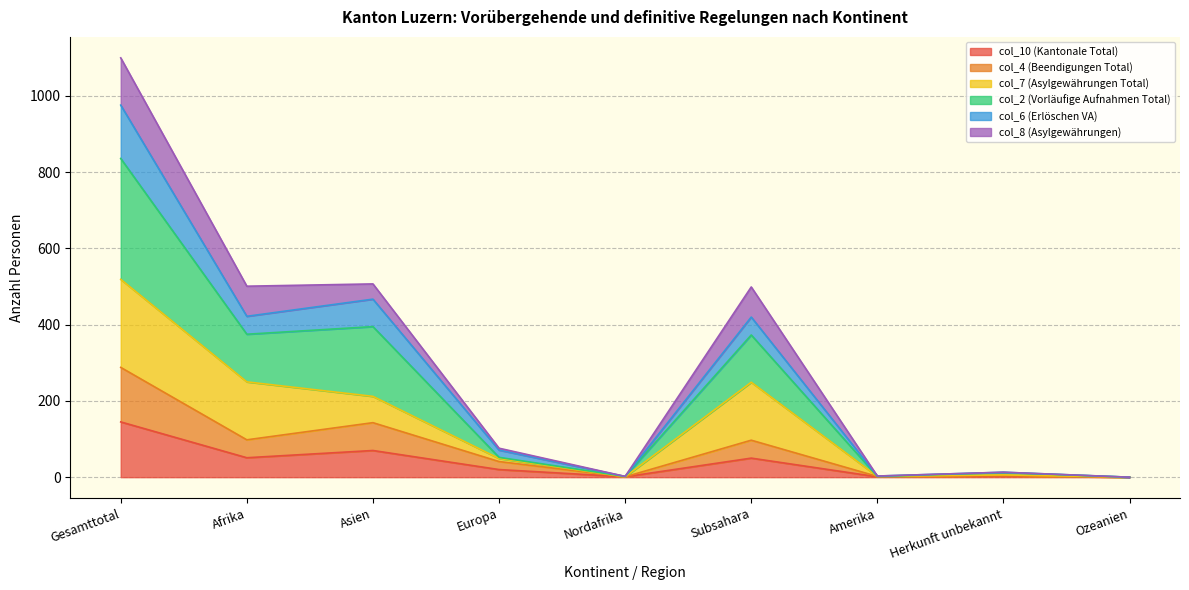

At which category is the sum across all series the highest?

Gesamttotal